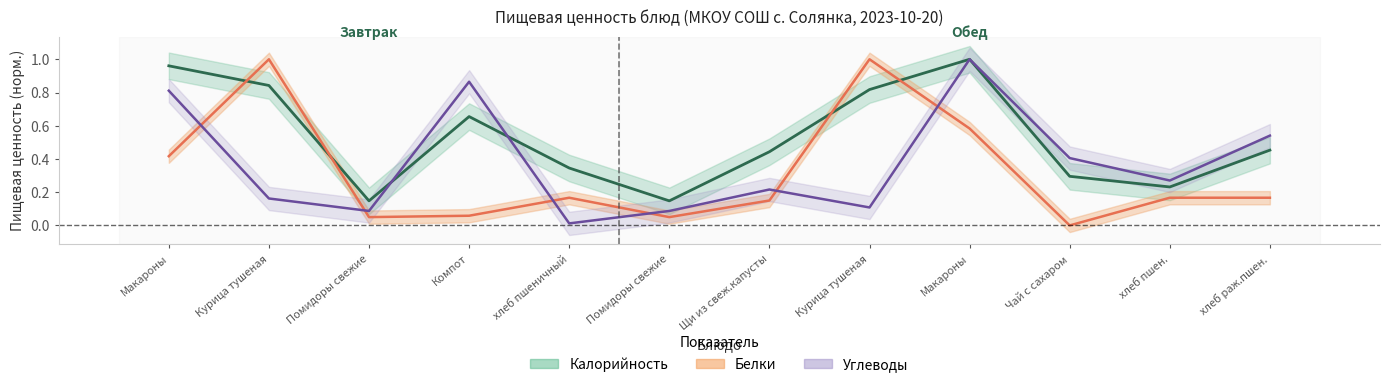

Reading right to left, what are all the values shown in this chart?

Калорийность: хлеб раж.пшен.=0.5	хлеб пшен.=0.2	Чай с сахаром=0.3	Макароны=1.0	Курица тушеная=0.8	Щи из свеж.капусты=0.4	Помидоры свежие=0.1	хлеб пшеничный=0.3	Компот=0.7	Помидоры свежие=0.1	Курица тушеная=0.8	Макароны=1.0
Белки: хлеб раж.пшен.=0.2	хлеб пшен.=0.2	Чай с сахаром=0.0	Макароны=0.6	Курица тушеная=1.0	Щи из свеж.капусты=0.1	Помидоры свежие=0.0	хлеб пшеничный=0.2	Компот=0.1	Помидоры свежие=0.0	Курица тушеная=1.0	Макароны=0.4
Углеводы: хлеб раж.пшен.=0.5	хлеб пшен.=0.3	Чай с сахаром=0.4	Макароны=1.0	Курица тушеная=0.1	Щи из свеж.капусты=0.2	Помидоры свежие=0.1	хлеб пшеничный=0.0	Компот=0.9	Помидоры свежие=0.1	Курица тушеная=0.2	Макароны=0.8